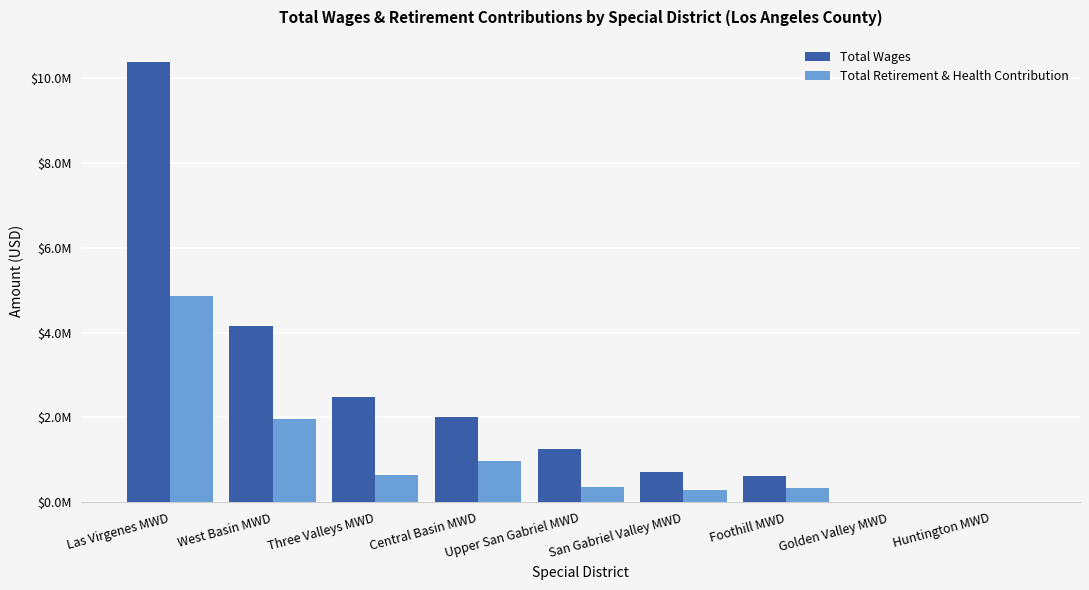

Reading right to left, what are all the values shown in this chart?

Total Wages: 0	2700	617560	726173	1253690	2005829	2473989	4157713	10381025
Total Retirement & Health Contribution: 0	0	348441	290266	359036	982932	646873	1962295	4860404